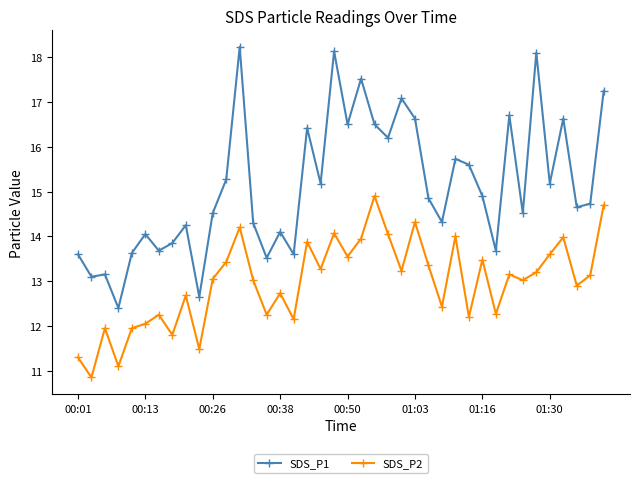

True or false: SDS_P2 has more than 0 points higher than both neighbors.

True